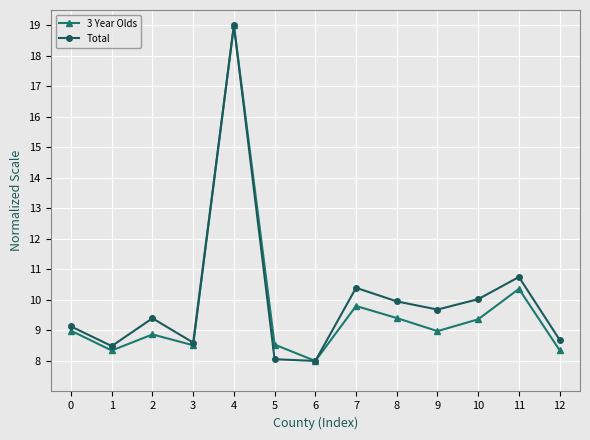

How many data points does each series have?

13